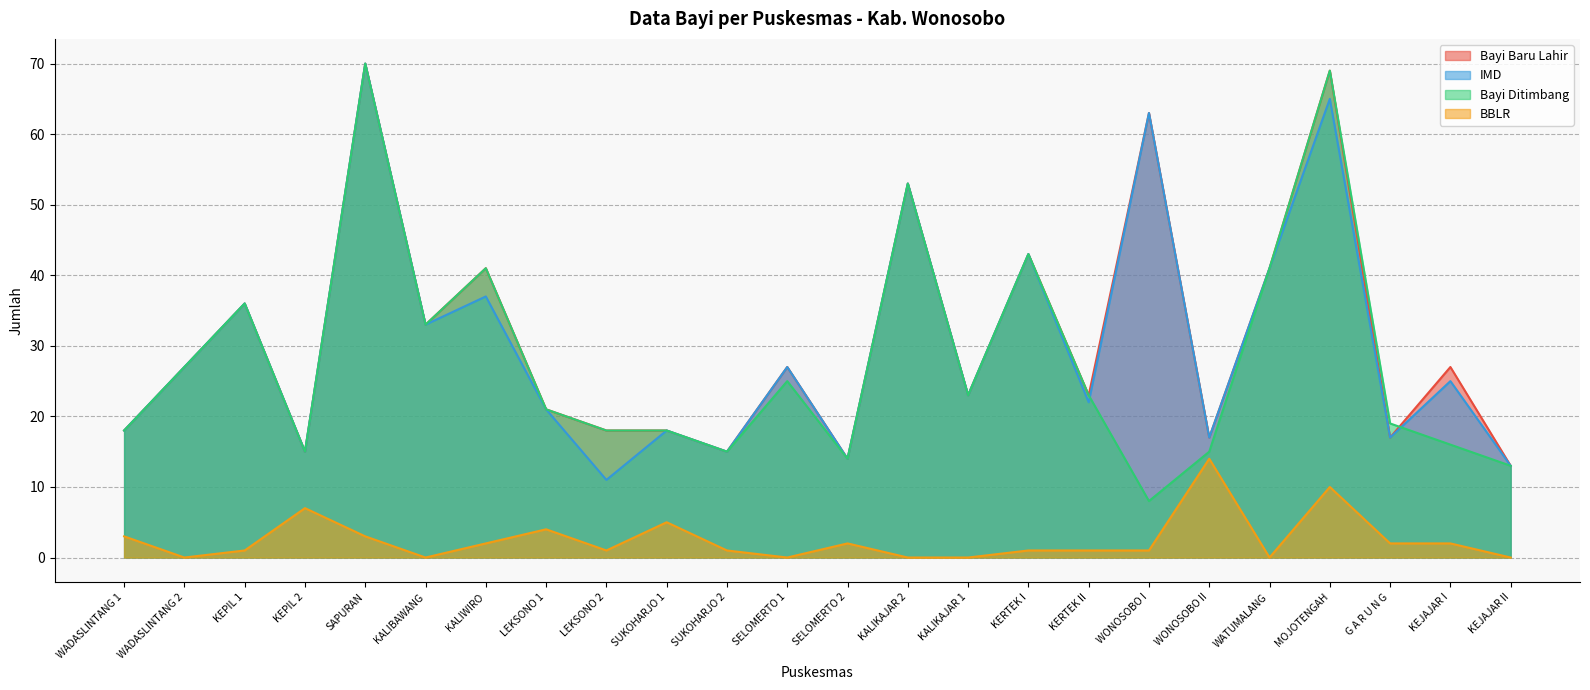

At which category does the chart reach its minimum across all series?

WADASLINTANG 2